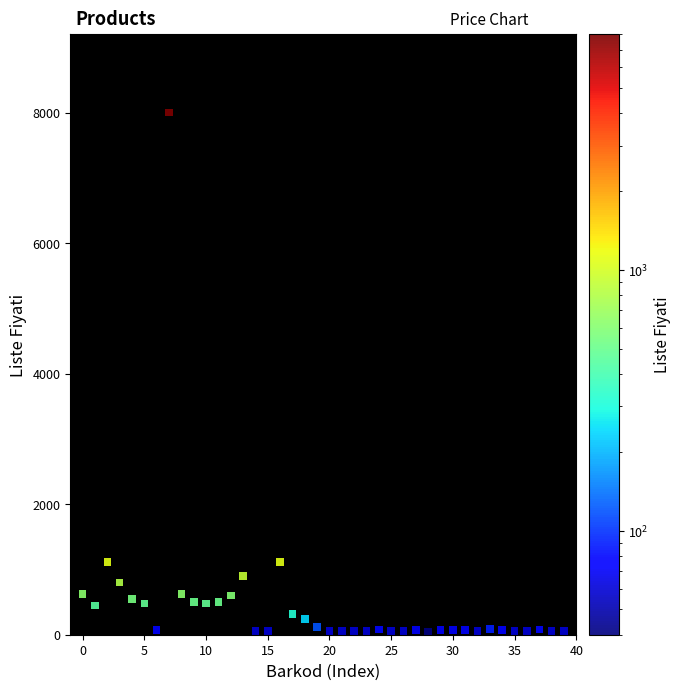

What is the range of Y values (max minus min)?

7960